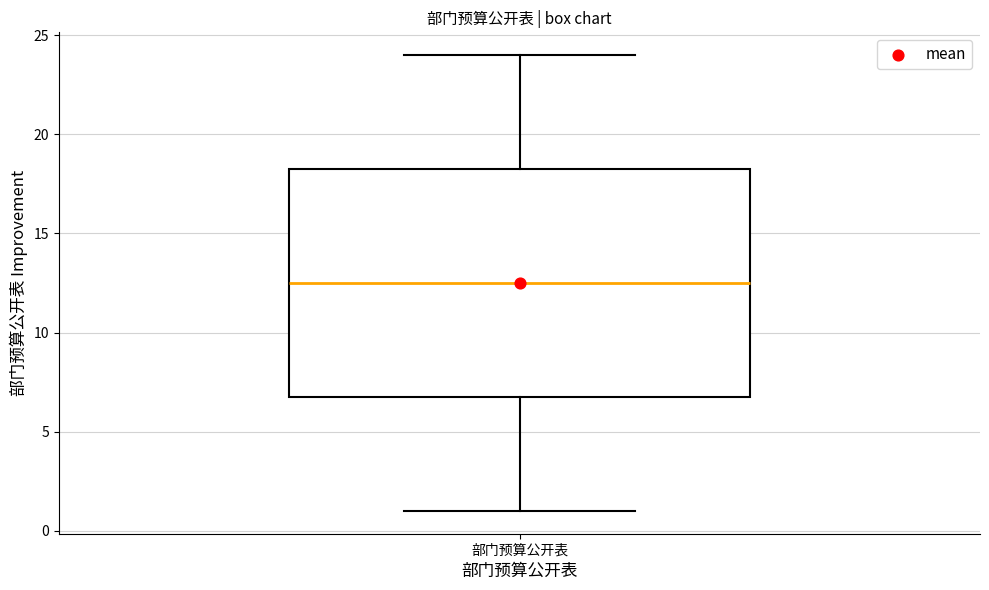

Read this box plot against the y-axis: the position of the median line, the range covered by the box, and the ends of both whiskers. The values are not printed on the chart, so give them approximately, as read against the axis.

median 12.5, box 7.0 to 18.5, whiskers 1.0 to 24.0